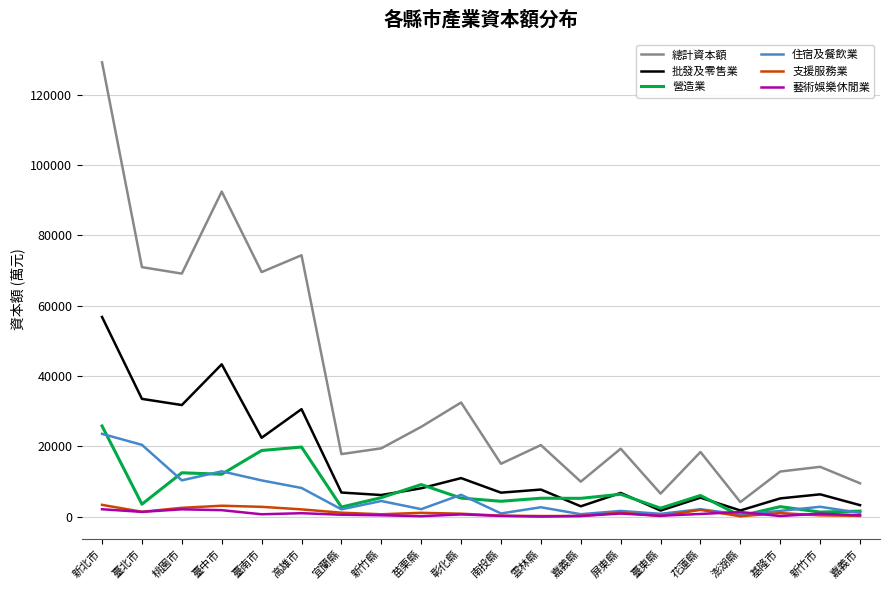

What is the greatest value displayed?

129270